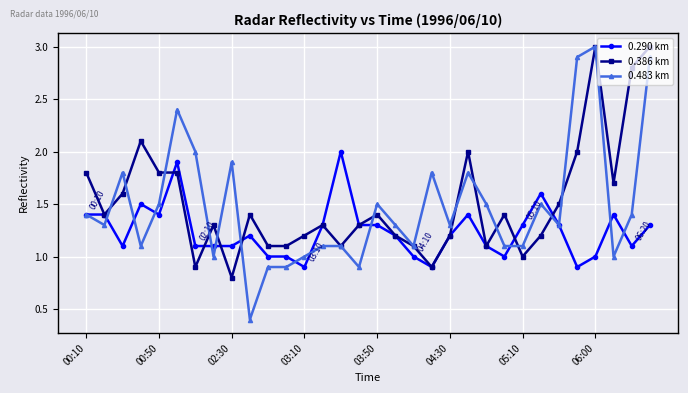

True or false: 0.290 km has more than 1 interior local peaks.

True